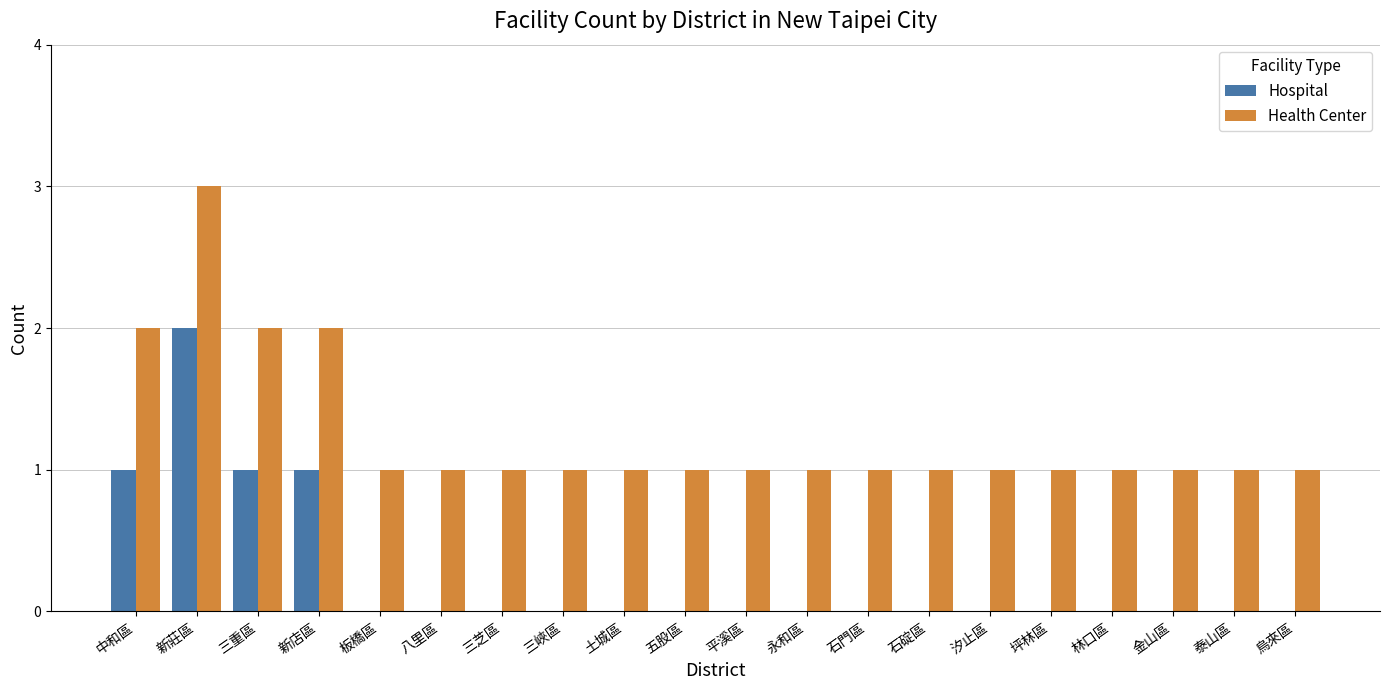

What is the highest value of the Health Center series?

3